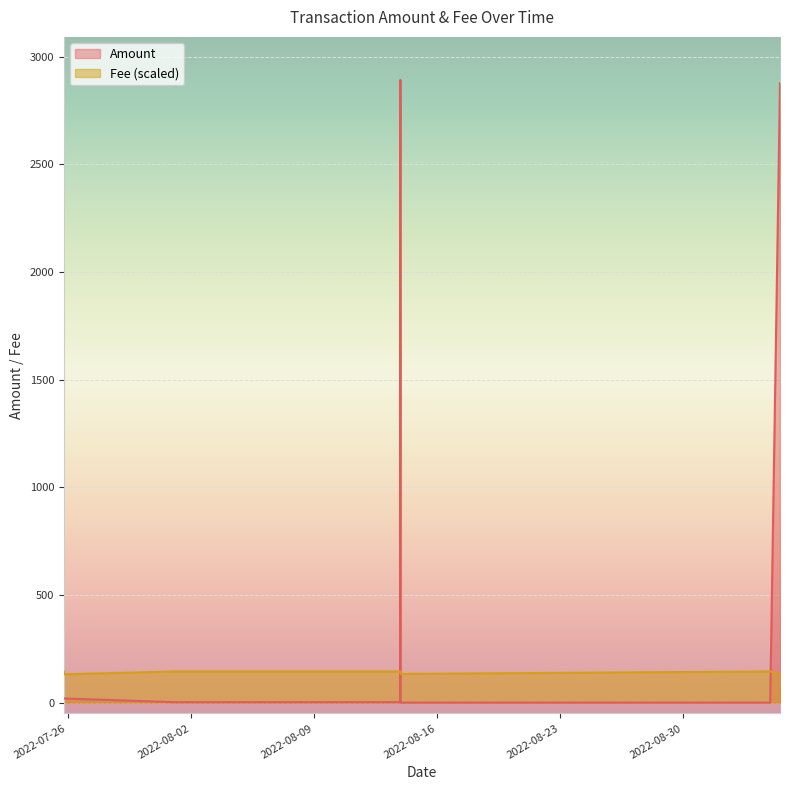

True or false: Amount has more than 0 points higher than both neighbors.

True